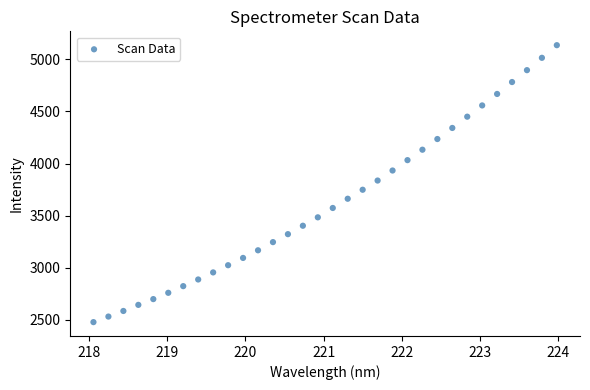

What is the range of X values (max minus min)?

5.9